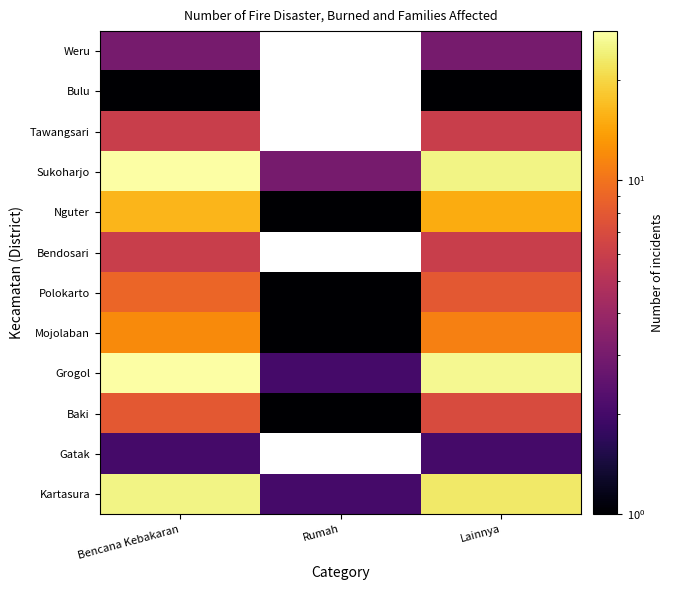

How many values in the Grogol series are below 26?

1